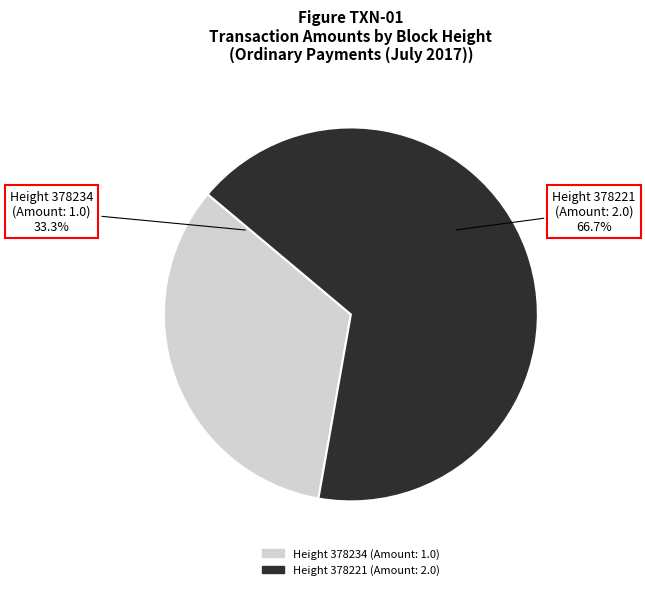

How many segments does this pie chart have?

2